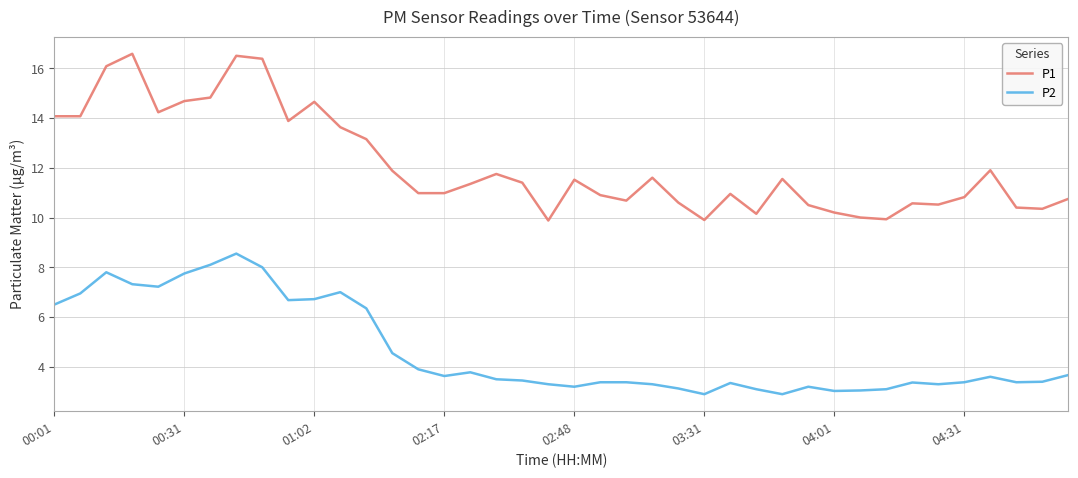

Which series has the largest total across all categories?

P1